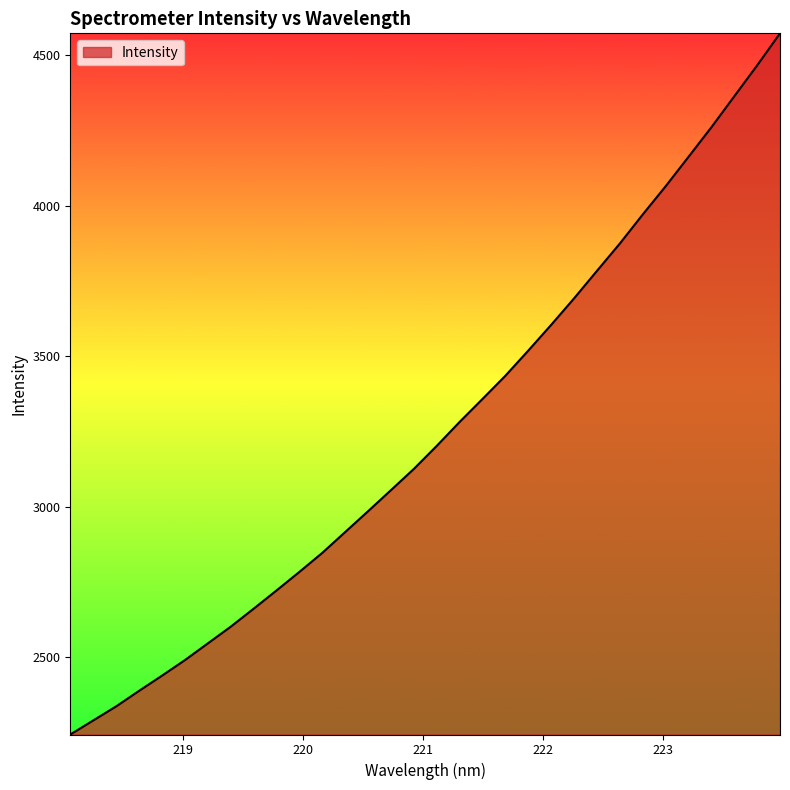

What is the smallest value displayed?

2242.5